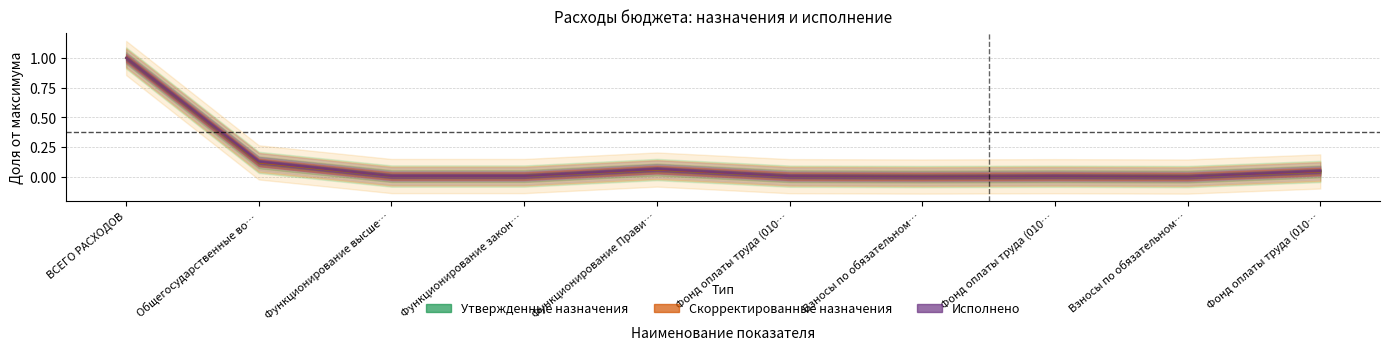

Rank the categories by Утвержденные назначения (консол.) value from highest to lowest.

ВСЕГО РАСХОДОВ, Общегосударственные во…, Функционирование Прави…, Фонд оплаты труда (010…, Функционирование высше…, Функционирование закон…, Фонд оплаты труда (010…, Фонд оплаты труда (010…, Взносы по обязательном…, Взносы по обязательном…